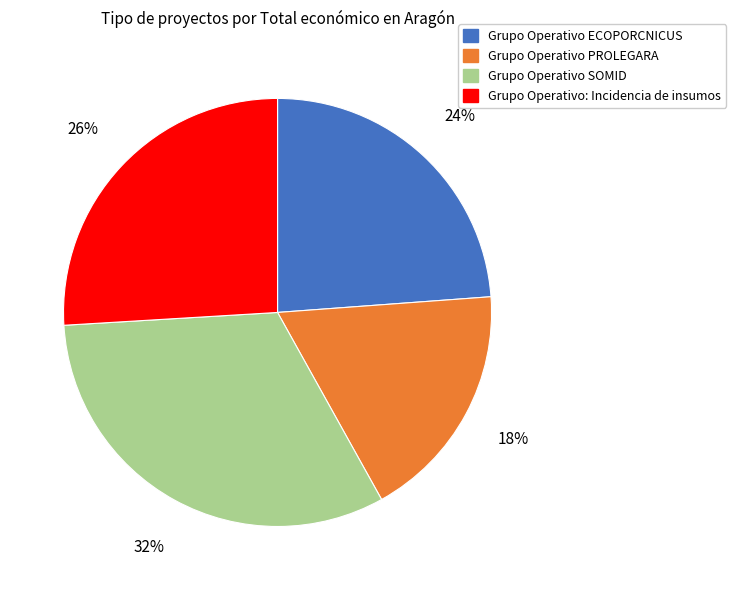

Is there a majority slice in this chart?

No